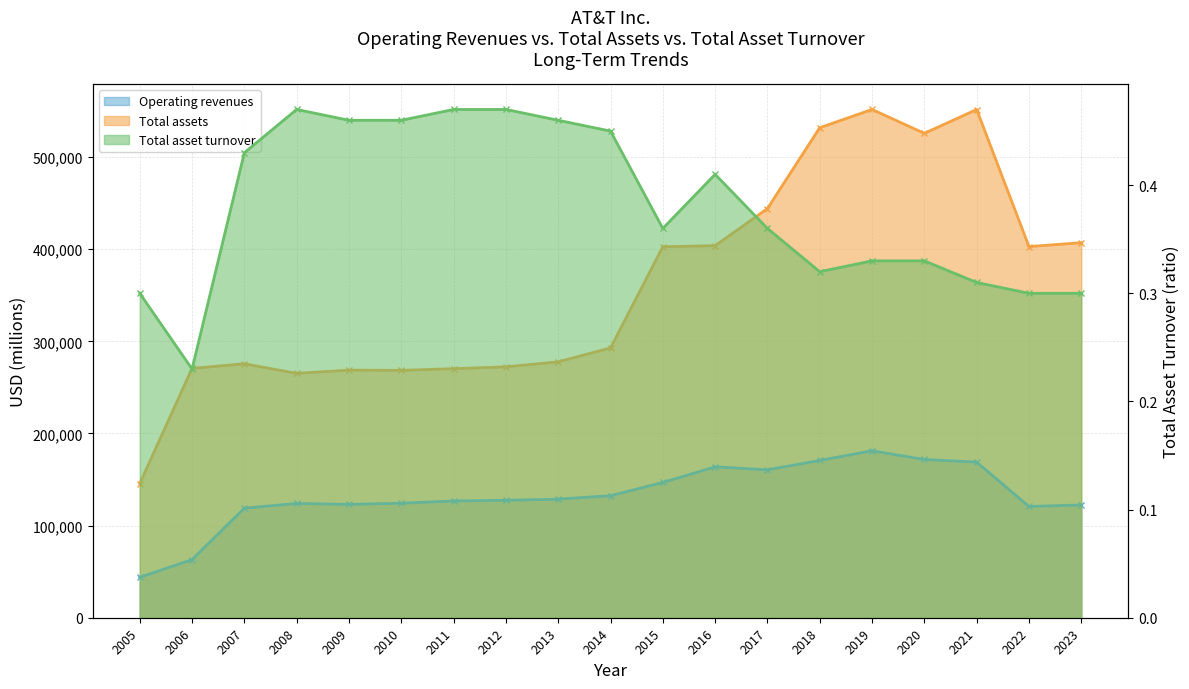

The Total asset turnover series shows 0.5 at 2014. True or false?

True